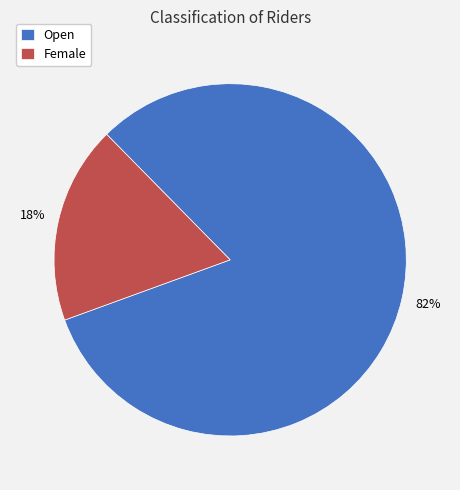

Rank the categories by value from highest to lowest.

Open, Female